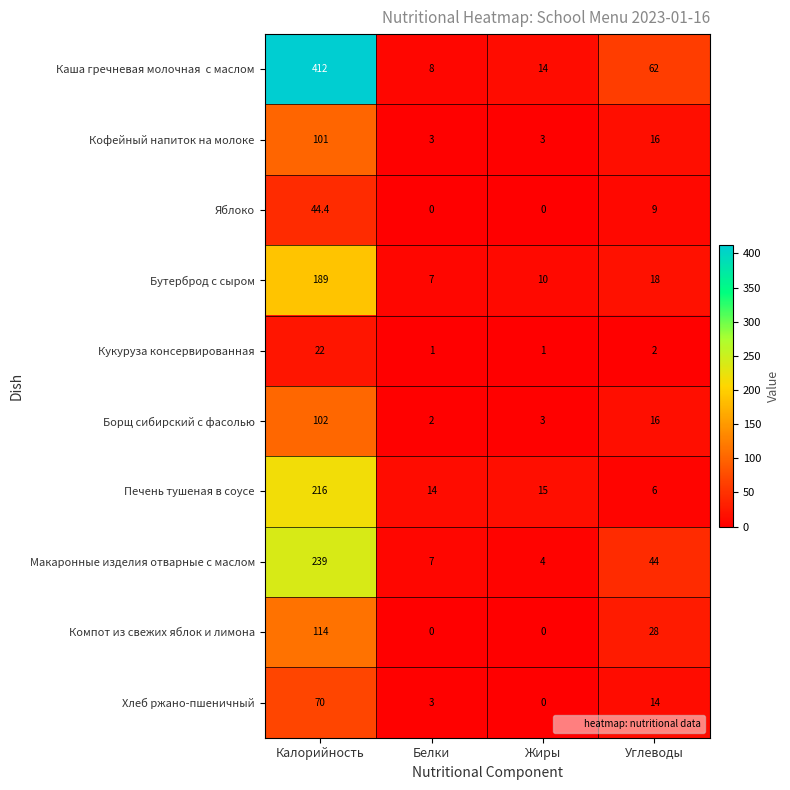

The Бутерброд с сыром series shows 5.1 at Жиры. True or false?

False